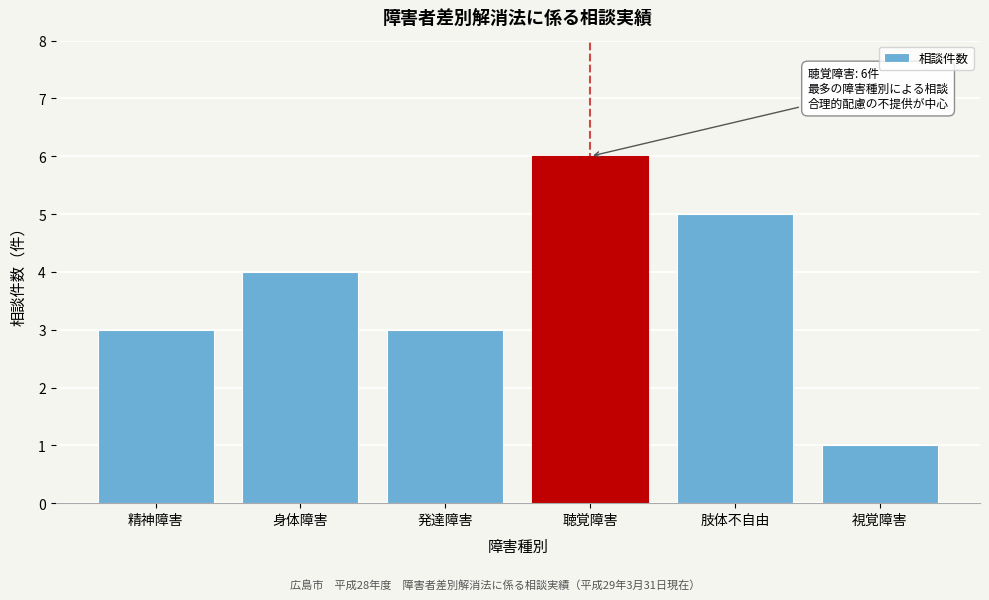

Reading right to left, extract all data points from this chart.

視覚障害=1	肢体不自由=5	聴覚障害=6	発達障害=3	身体障害=4	精神障害=3